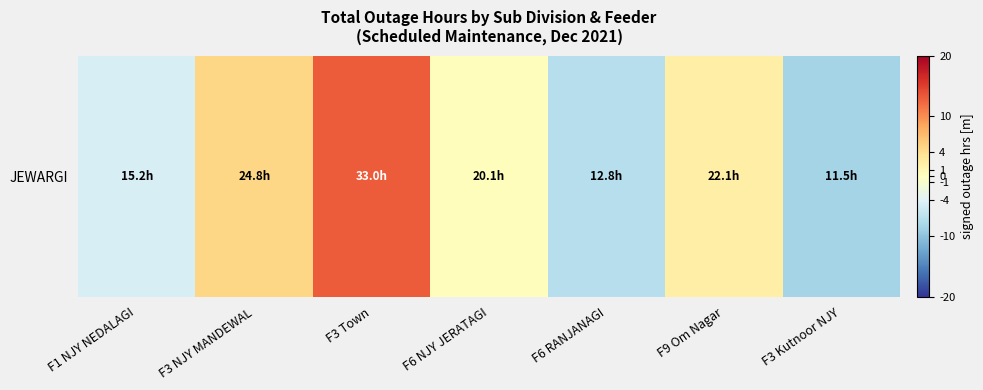

The value at F6 RANJANAGI is -7.1. True or false?

True